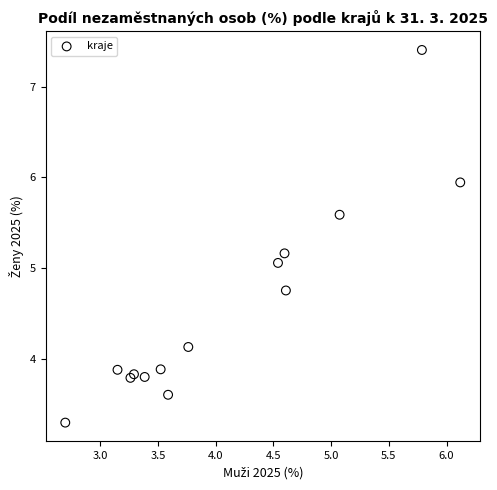

What Y value in the scatter plot is closest to 5?

5.1